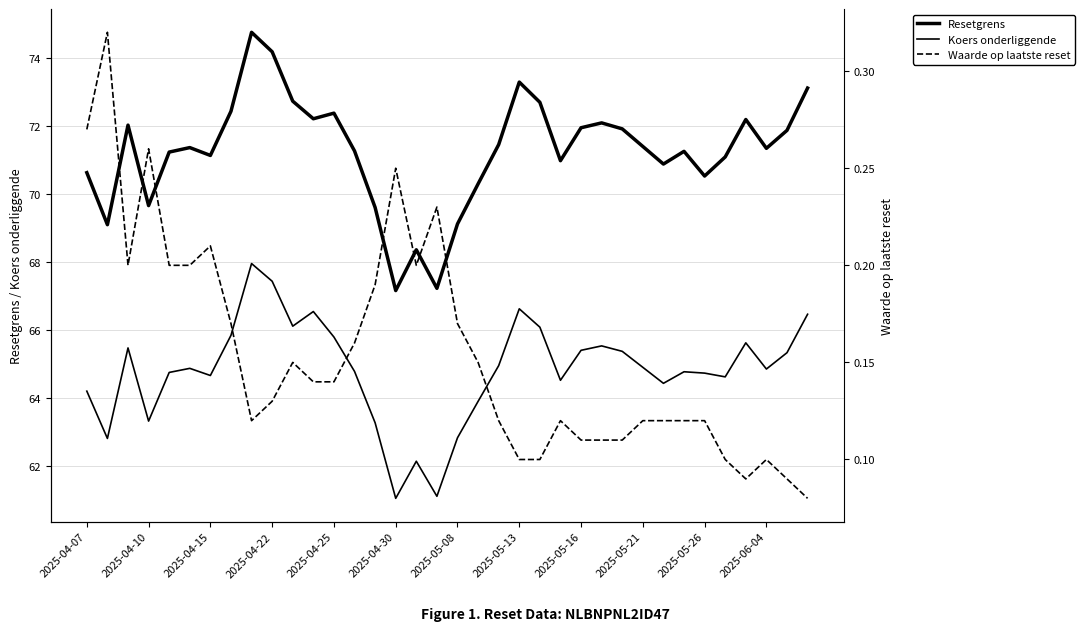

How many values in the Koers onderliggende series exceed 64?

28